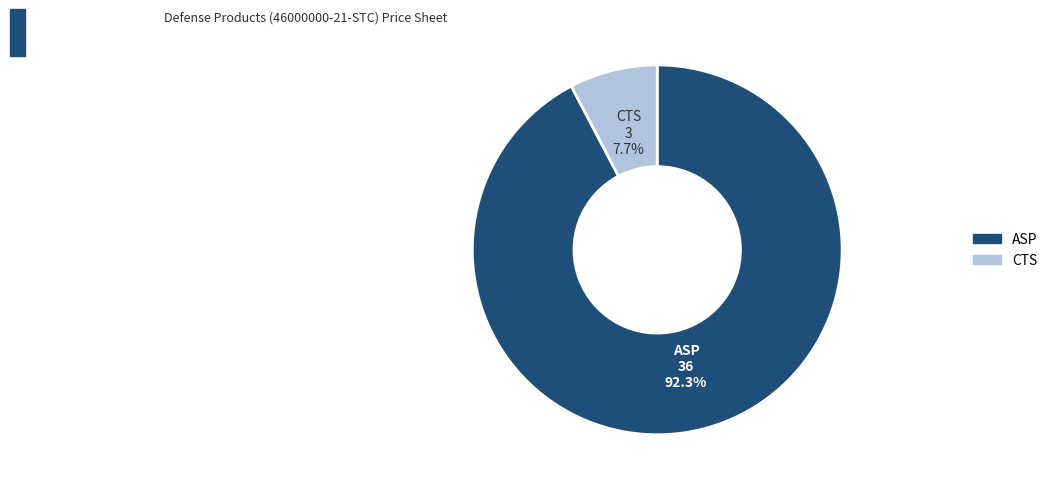

Does any single category account for the majority?

Yes